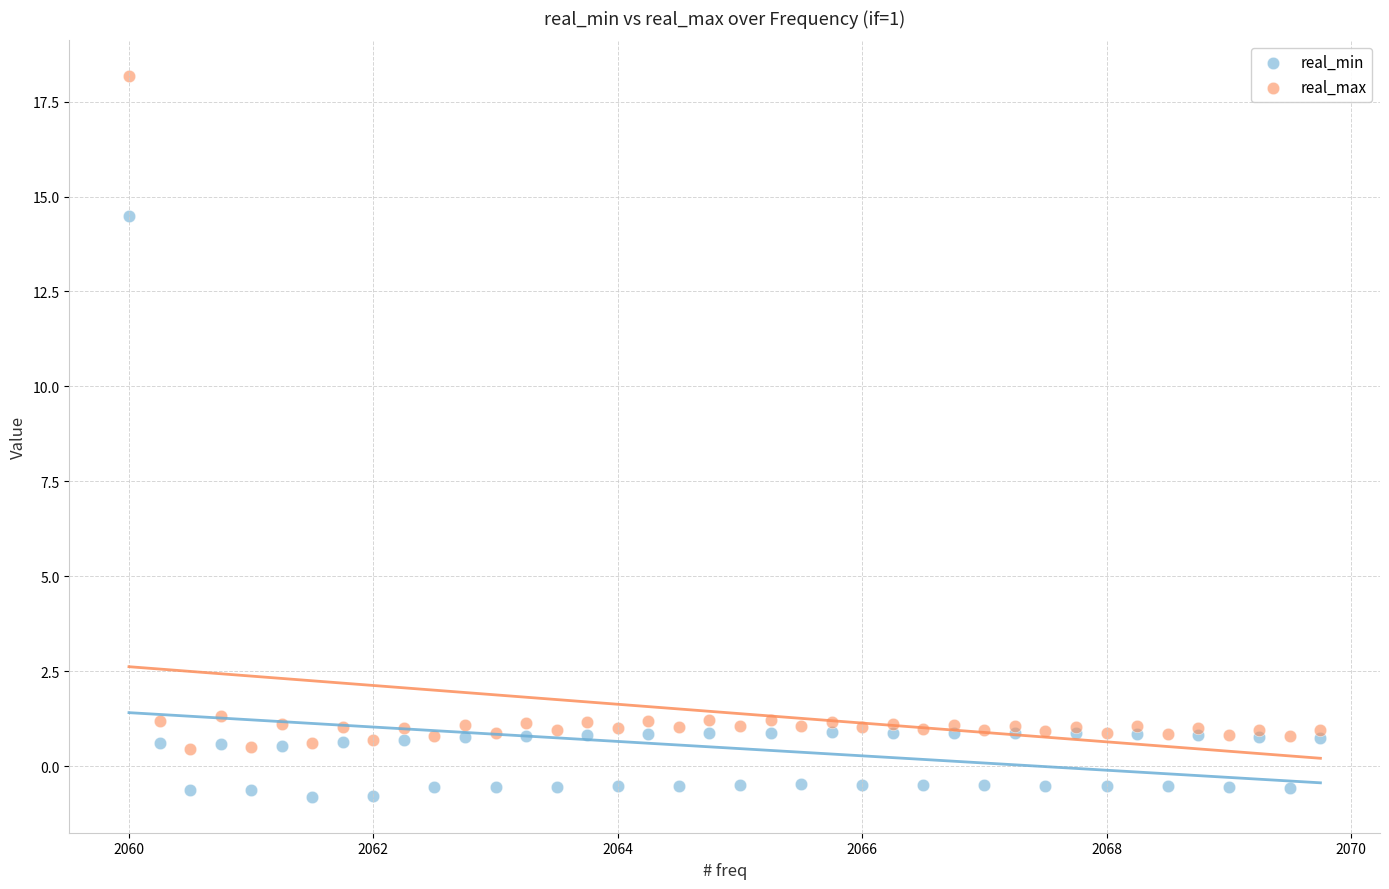

What are all the series names shown in the legend?

real_min, real_max